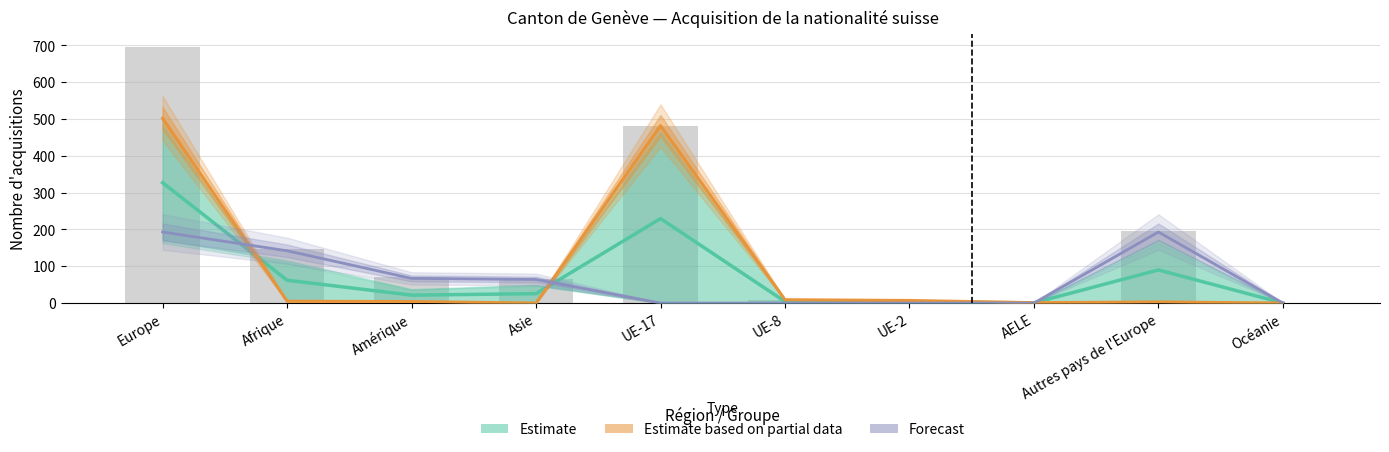

At which category is the sum across all series the highest?

Europe